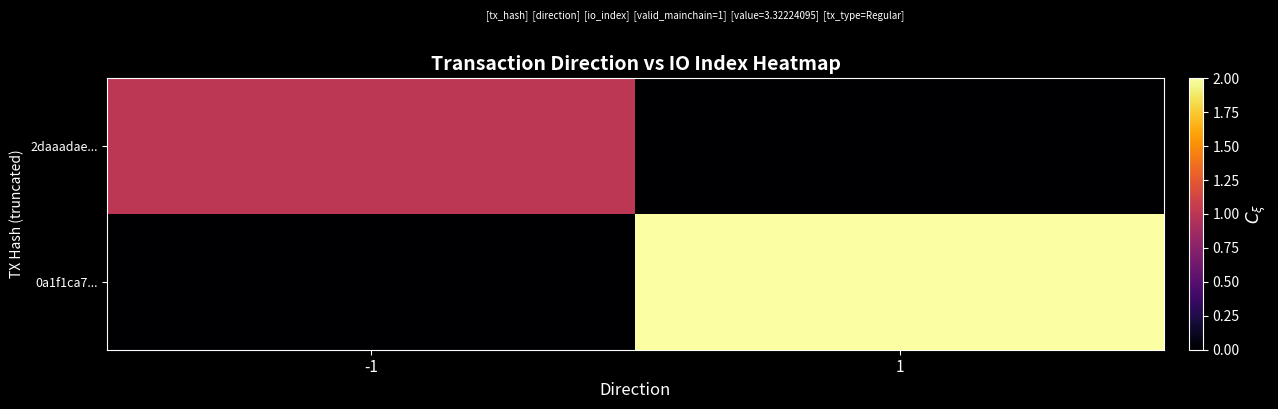

Between 1 and -1, which is larger?

-1